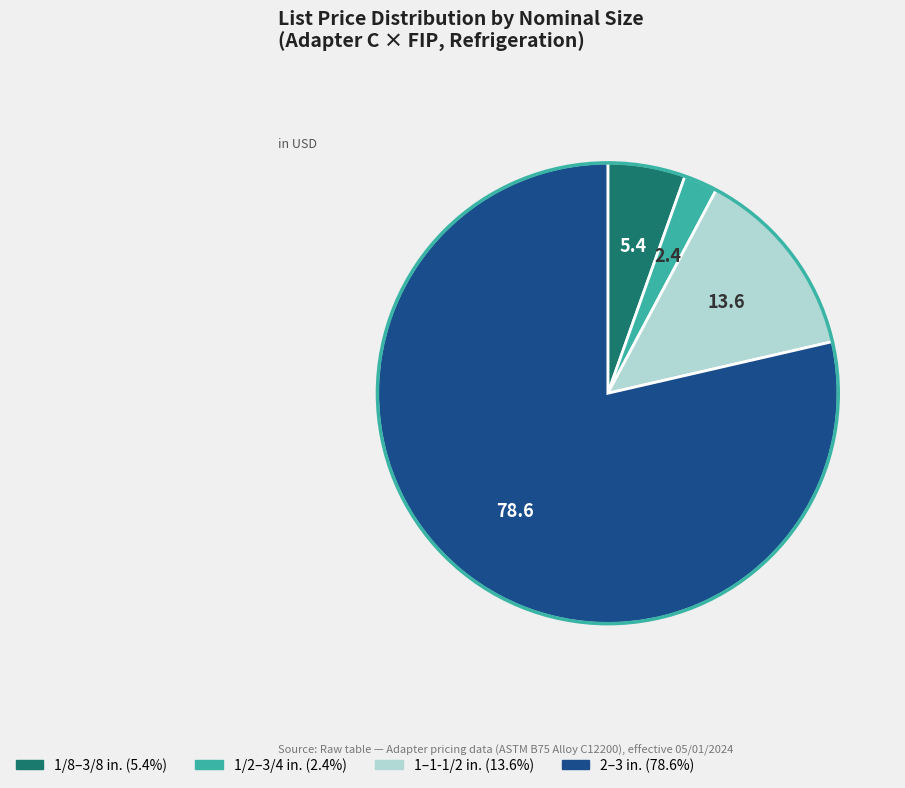

Does any single category account for the majority?

Yes